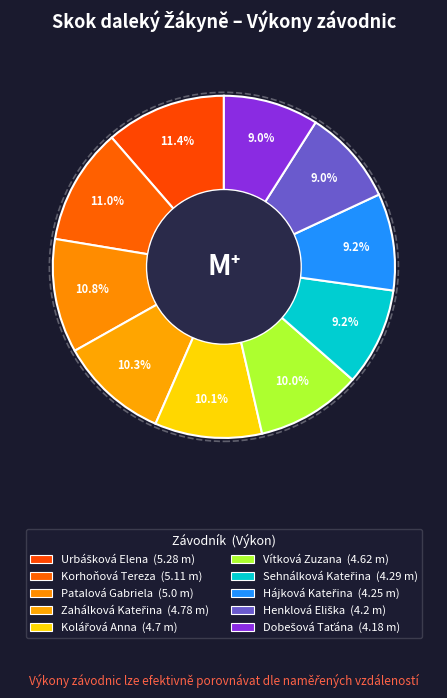

What is the change in value from Patalová Gabriela to Dobešová Taťána?

-0.8